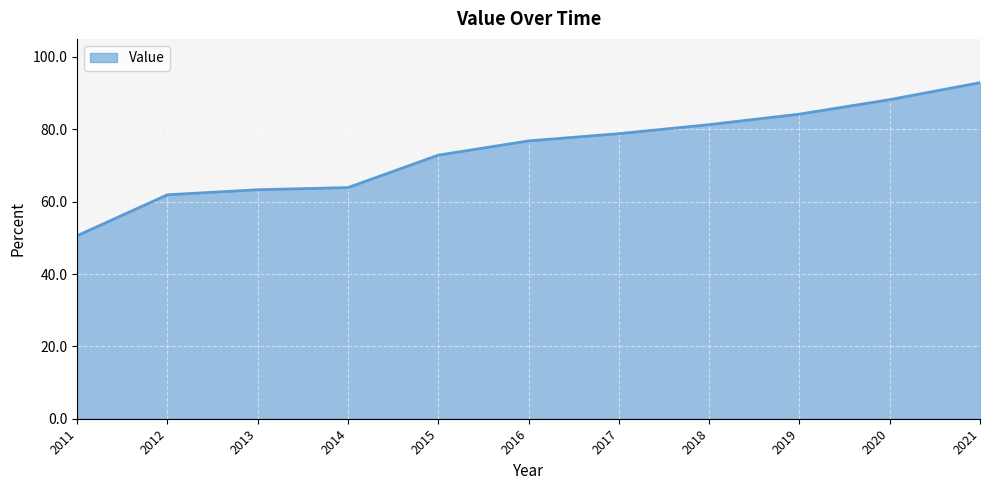

Reading left to right, what are all the values shown in this chart?

2011=50.6	2012=61.9	2013=63.3	2014=63.9	2015=72.9	2016=76.8	2017=78.8	2018=81.3	2019=84.2	2020=88.2	2021=92.9